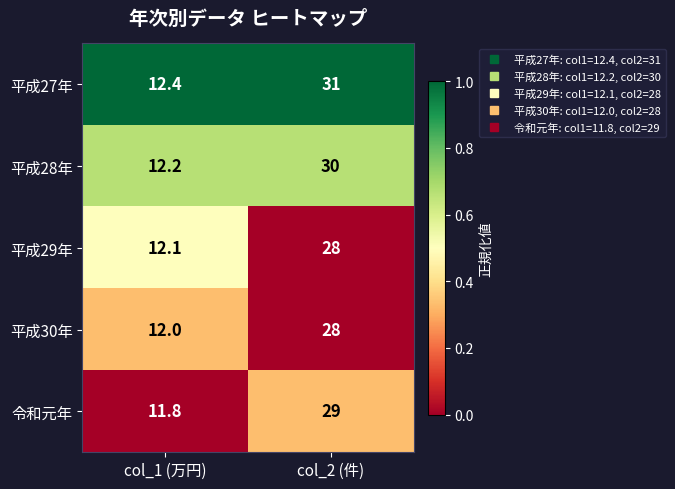

What is the spread (max minus min) of values at col_2 (件)?

3.0